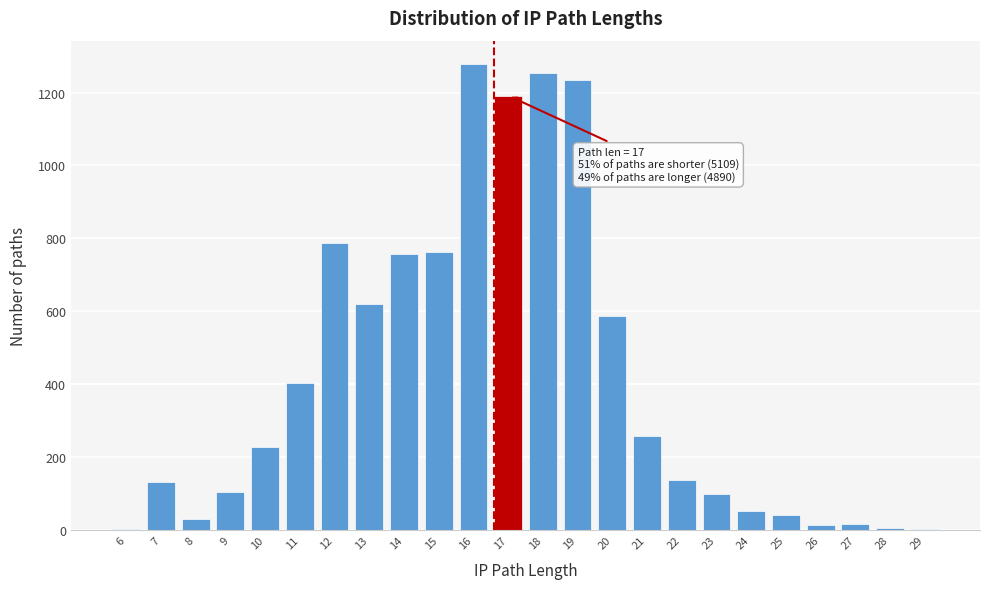

What is the maximum value shown in the chart?

1278.4